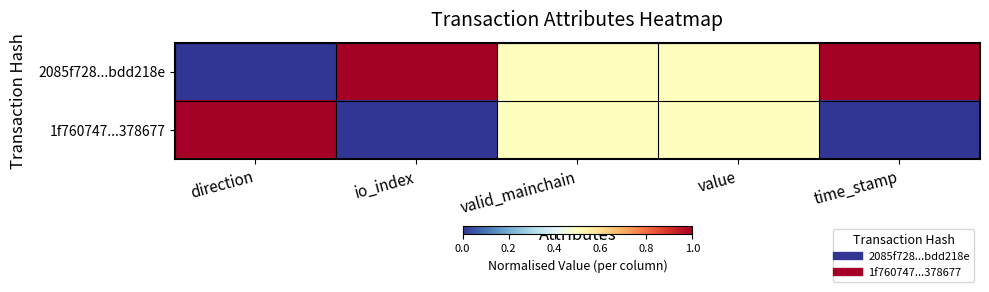

How many data points does each series have?

5